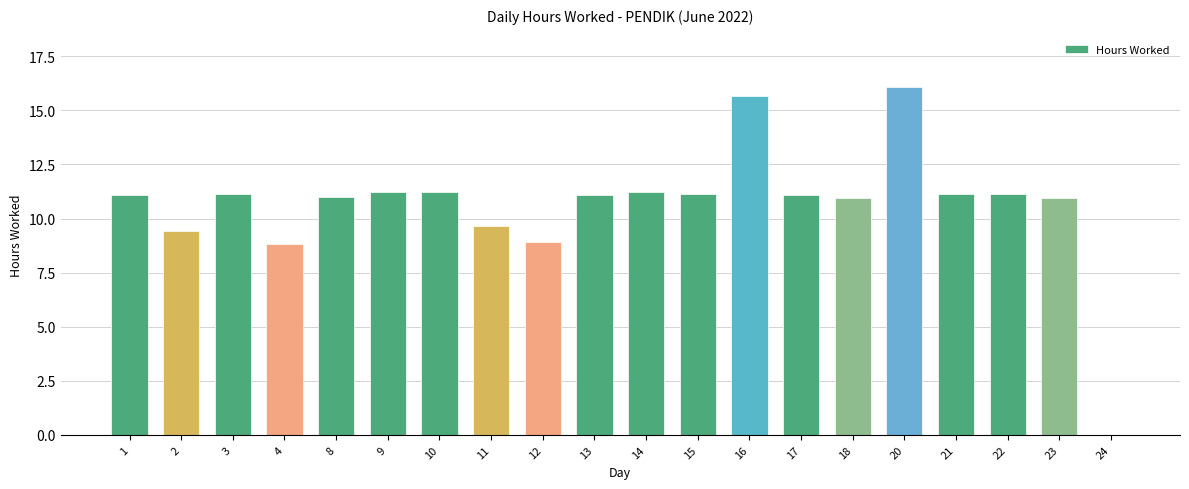

How many distinct data groups are displayed?

1